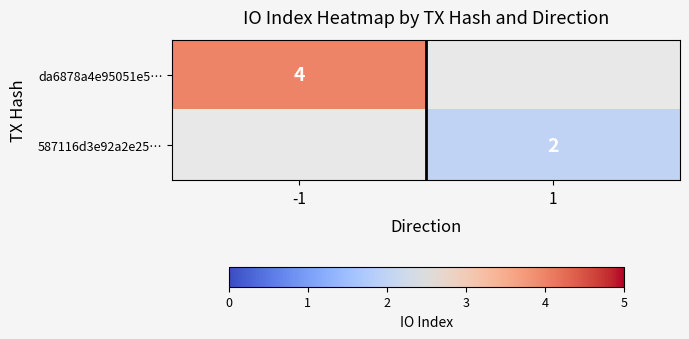

At how many categories does at least one series exceed 2?

1